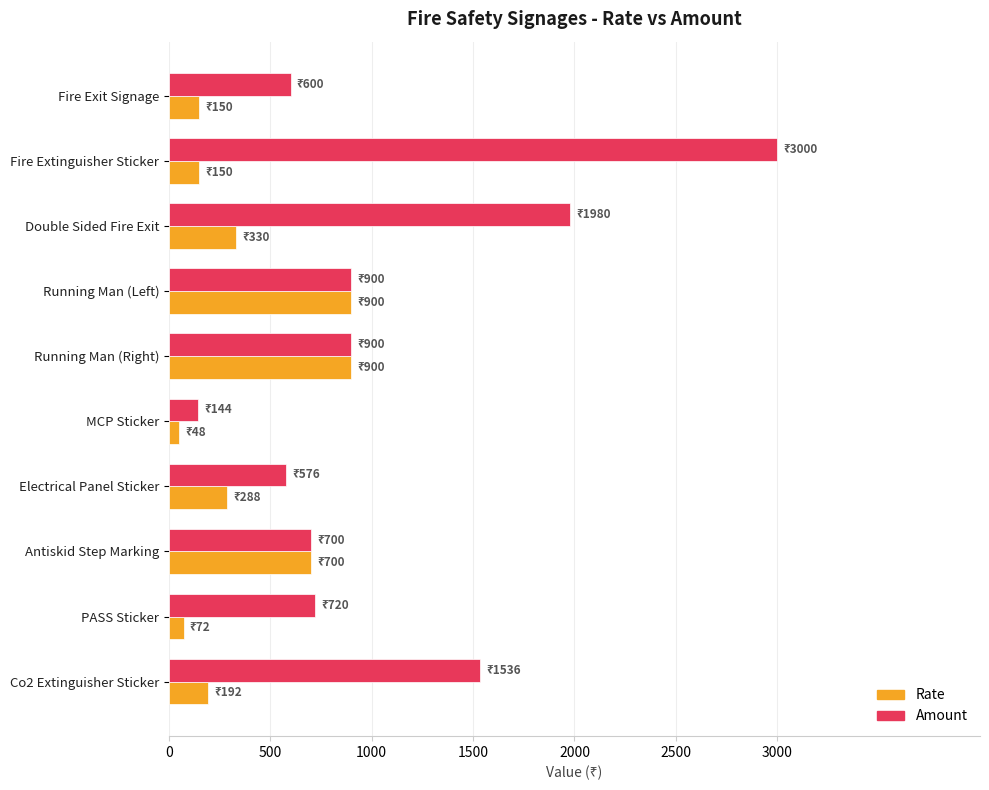

List the series in order of their overall mean, highest first.

Amount, Rate